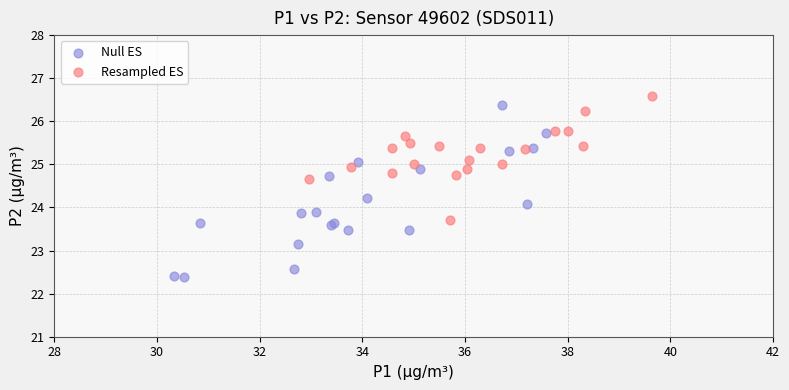

Which series reaches the minimum Y coordinate?

Null ES